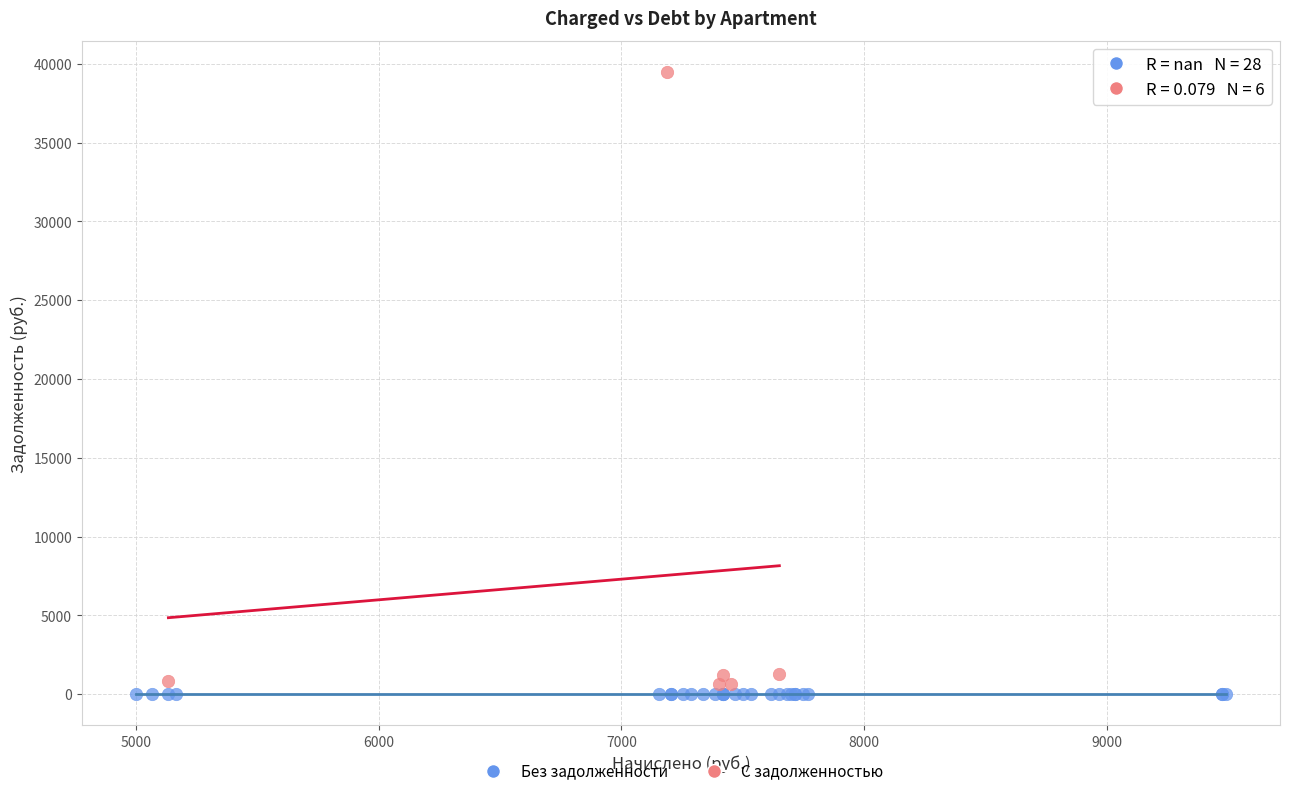

Which series reaches the maximum Y coordinate?

С задолженностью